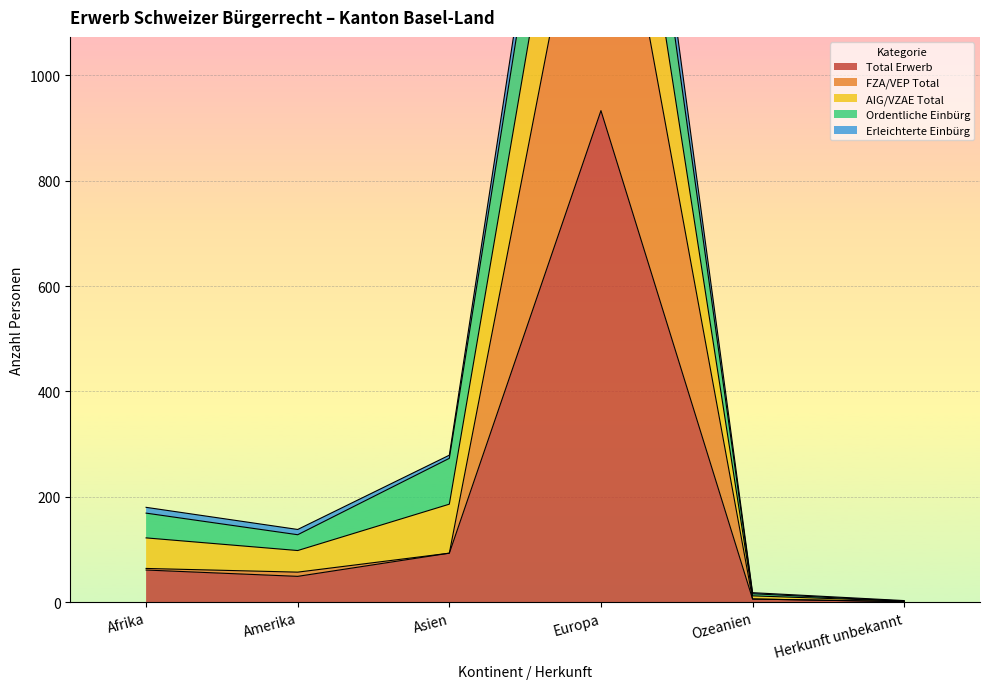

At which category does Total Erwerb reach its first local peak?

Europa